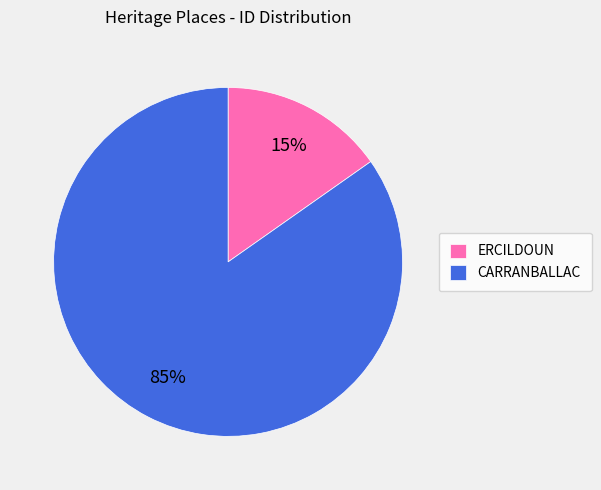

Rank the categories by value from lowest to highest.

ERCILDOUN, CARRANBALLAC